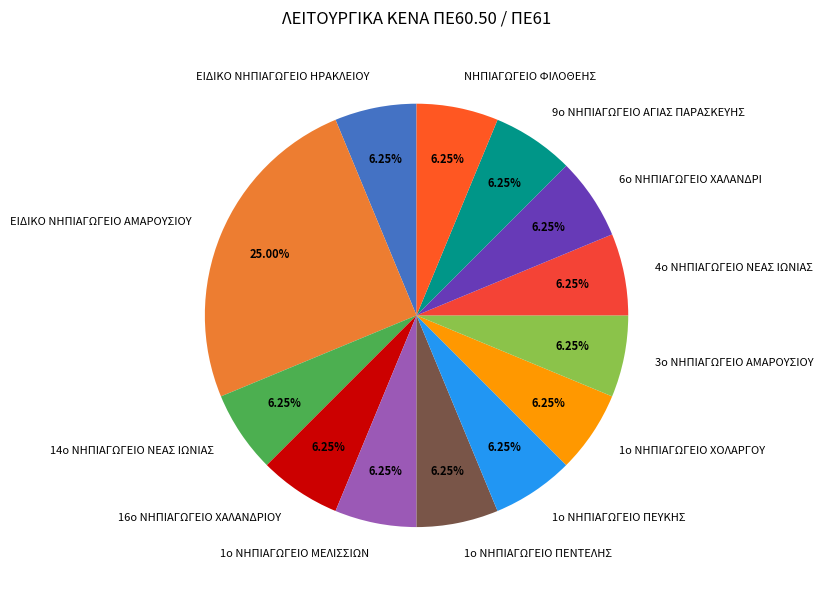

To the nearest percent, what portion does 3ο ΝΗΠΙΑΓΩΓΕΙΟ ΑΜΑΡΟΥΣΙΟΥ represent?

6%